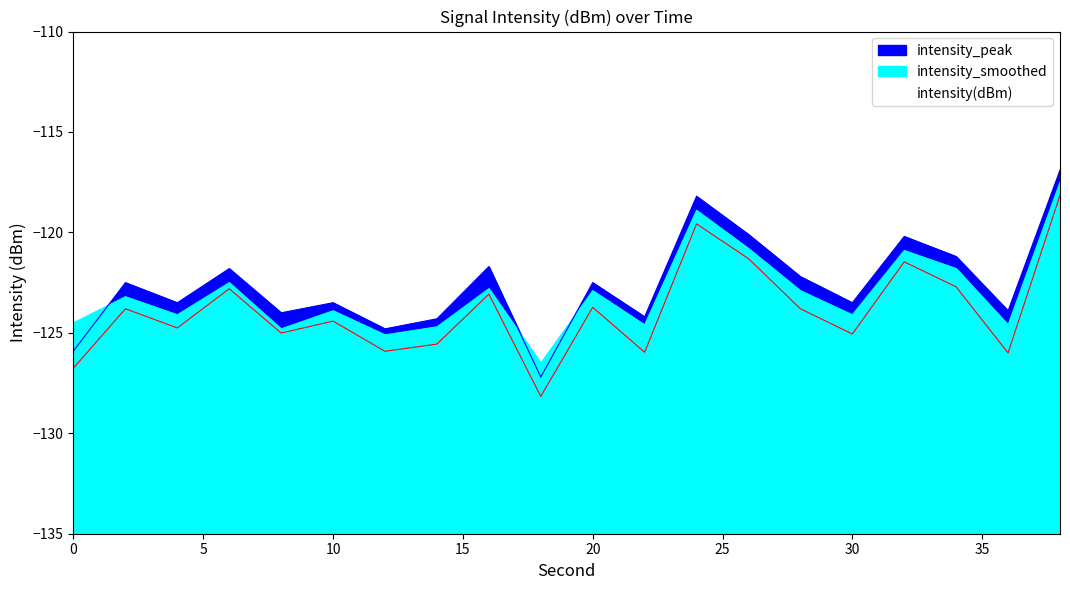

True or false: intensity_peak has a value of -59.1 at 0.

False